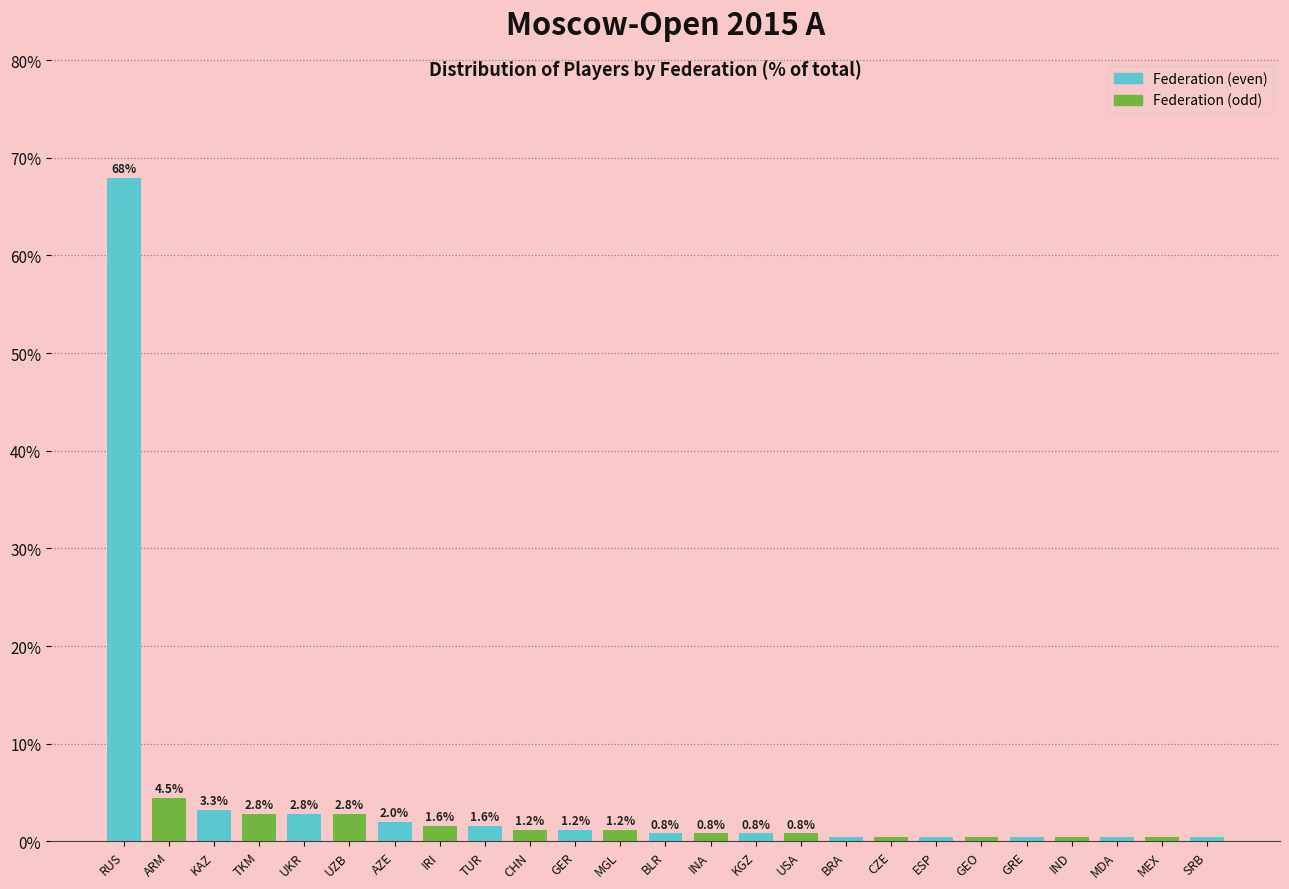

Where is the data nearest to the value 34?

ARM